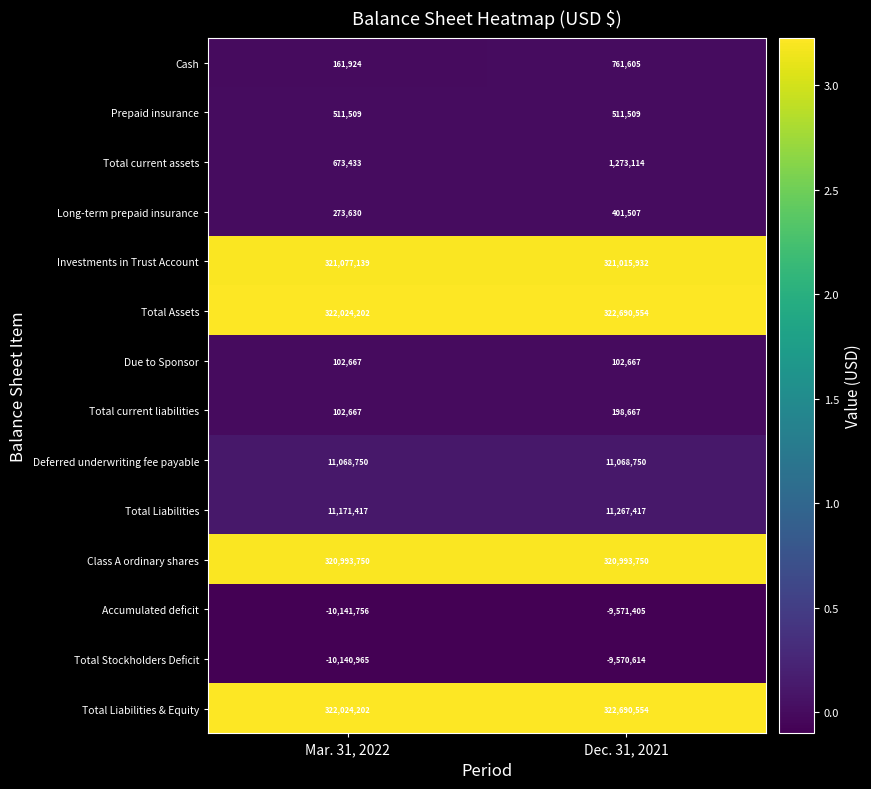

What is the average value of the Total Liabilities & Equity series?

322357378